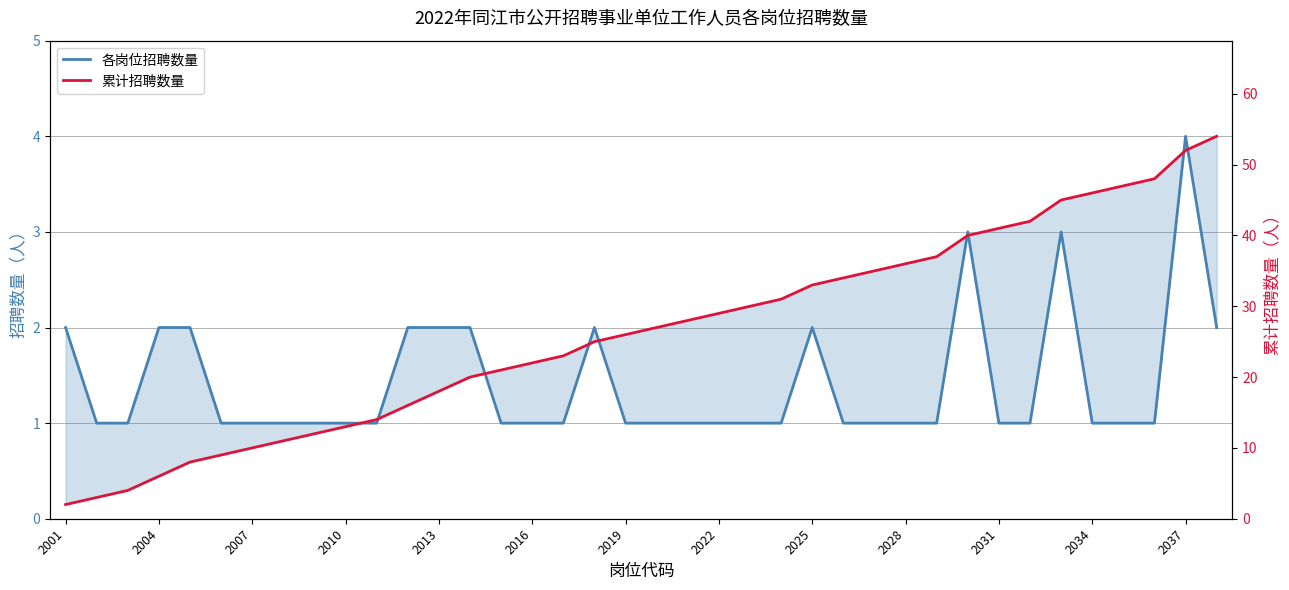

Is the value of 各岗位招聘数量 at 36 greater than the value of 累计招聘数量 at 13?

No